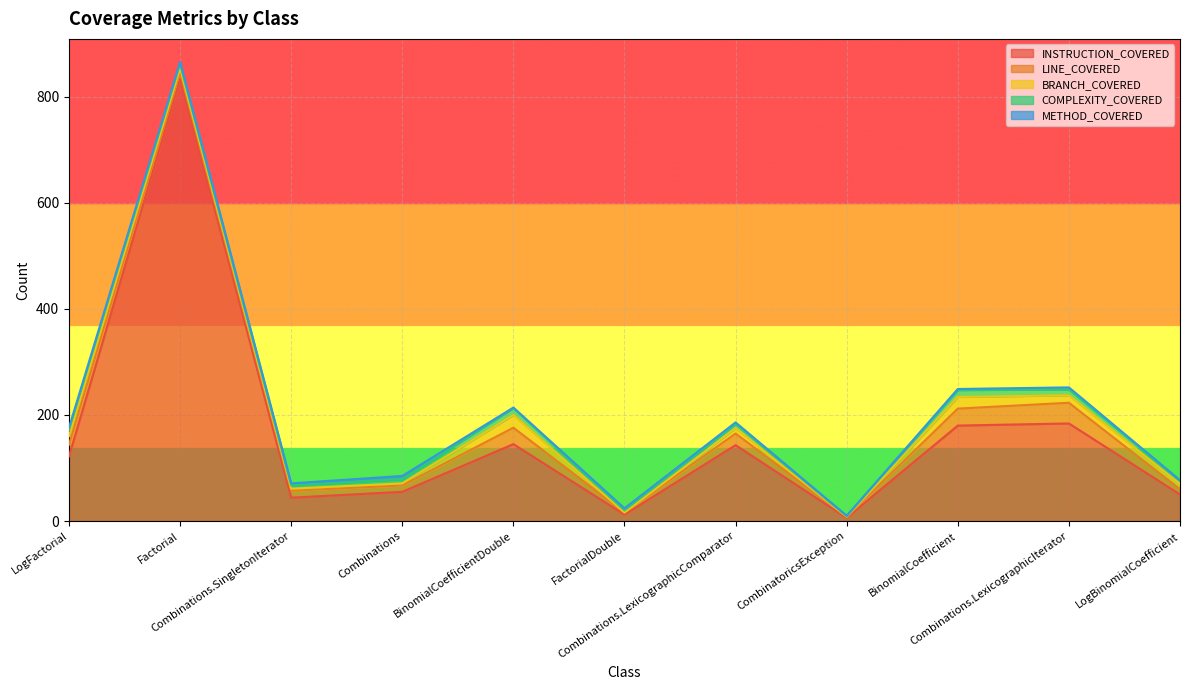

What is the difference between the LINE_COVERED values at Combinations.LexicographicIterator and LogBinomialCoefficient?

29